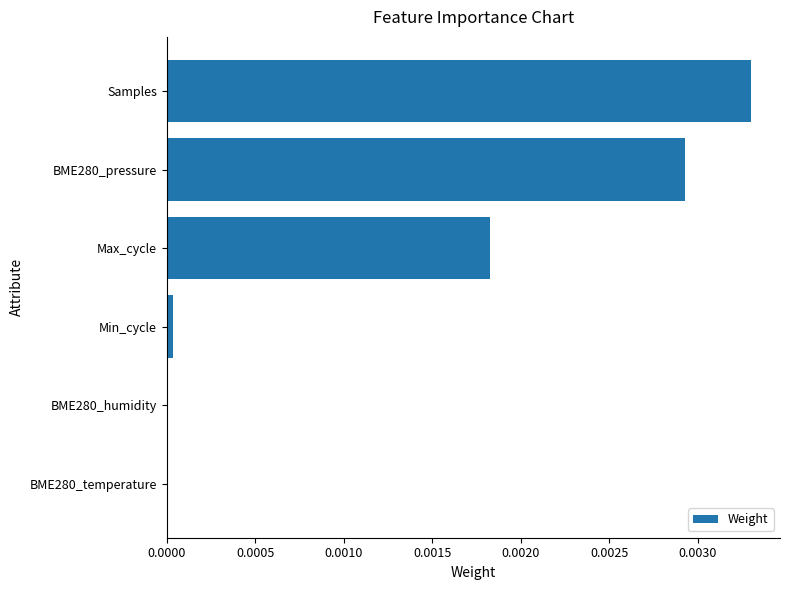

Which has a higher value, Samples or BME280_humidity?

Samples